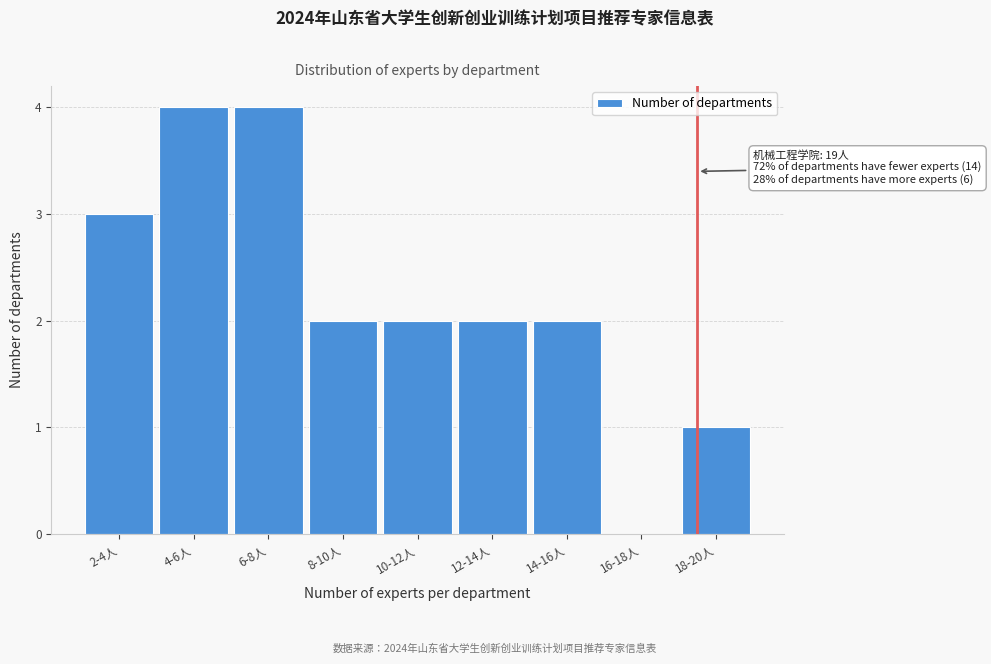

Reading left to right, transcribe all the data shown in this chart.

2-4人=3	4-6人=4	6-8人=4	8-10人=2	10-12人=2	12-14人=2	14-16人=2	16-18人=0	18-20人=1